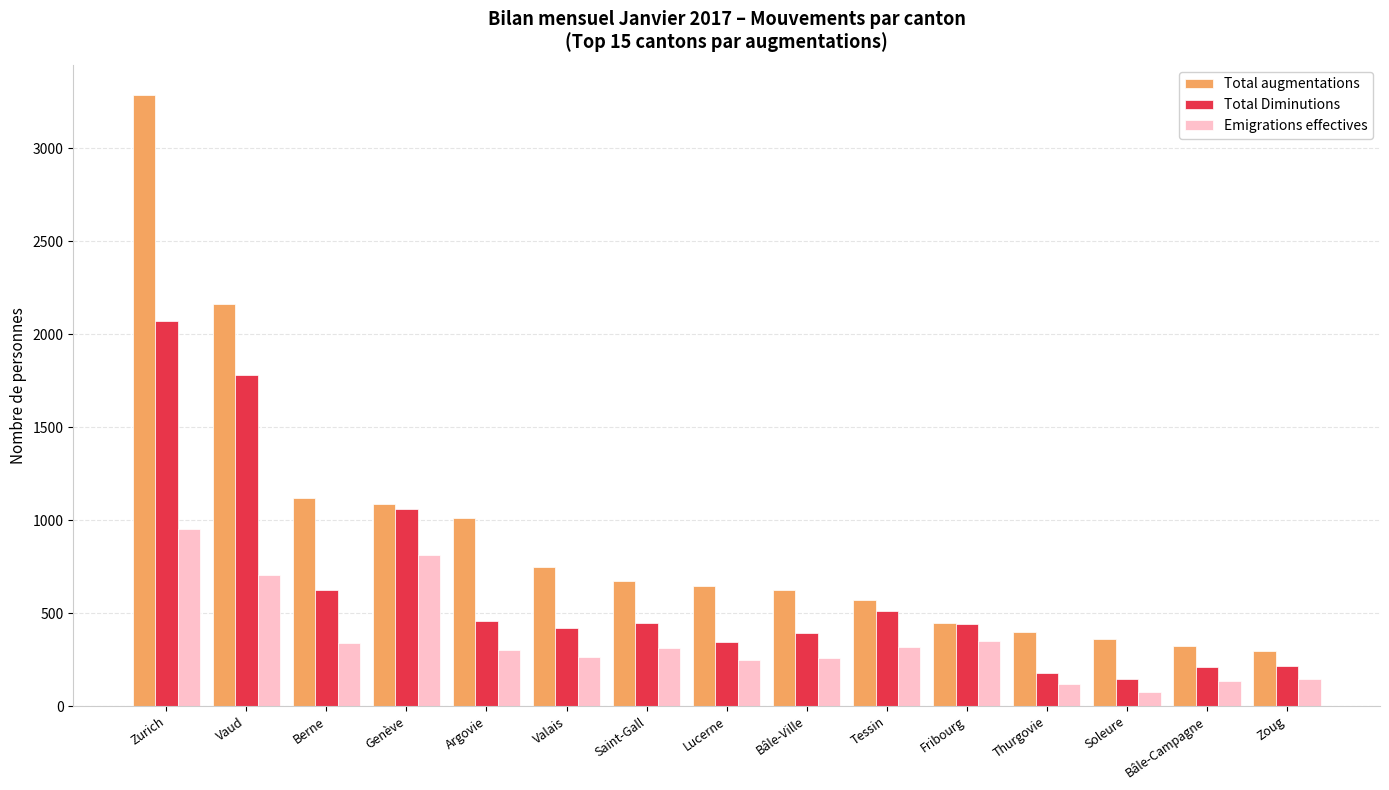

What is the total value across all series at Lucerne?

1237